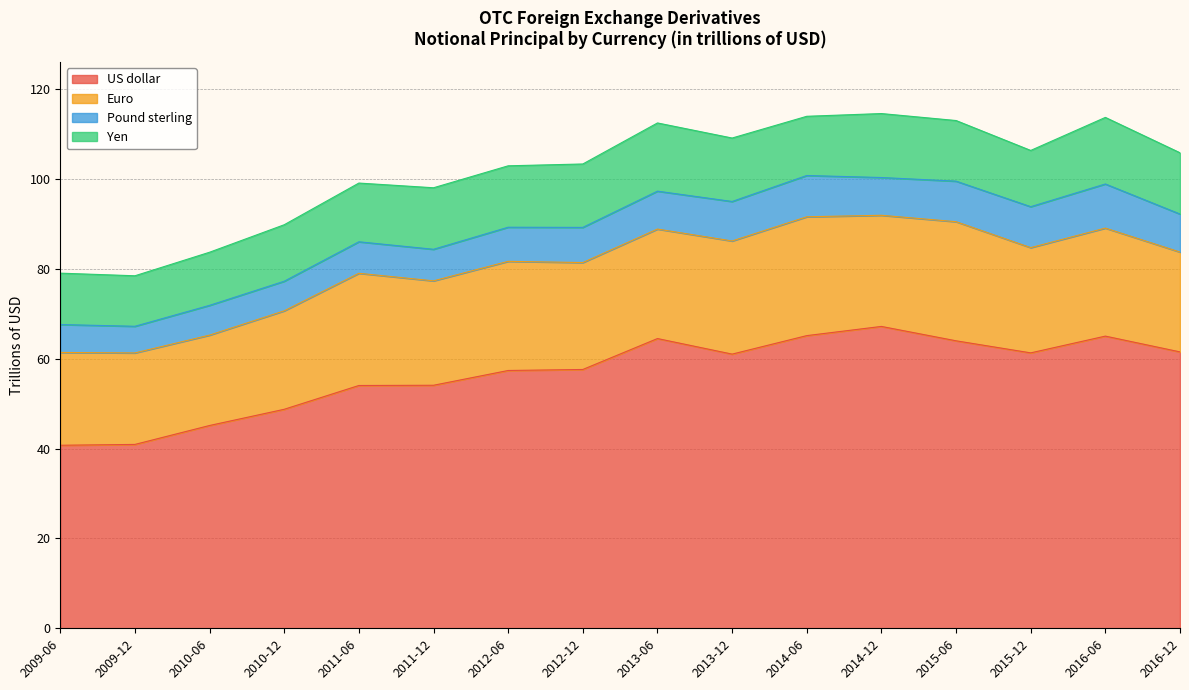

Which series has the largest total across all categories?

US dollar